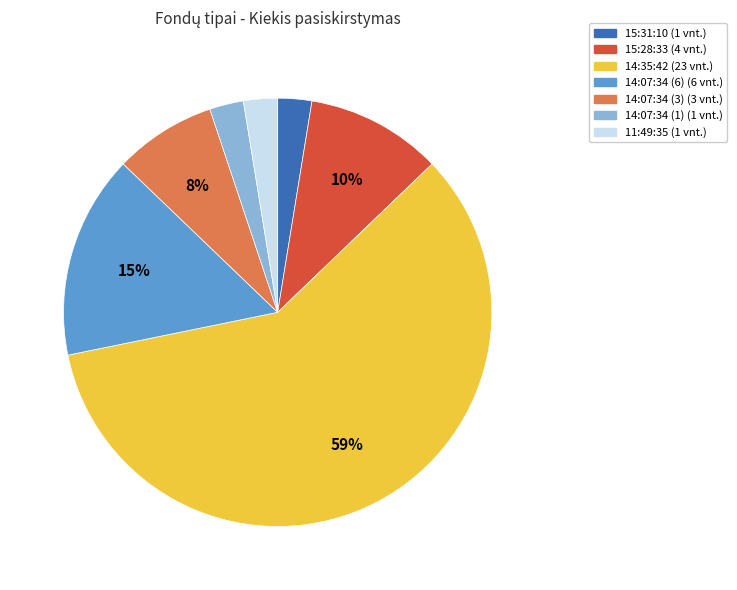

Is it true that 14:07:34 (3) is 15% of the pie?

False